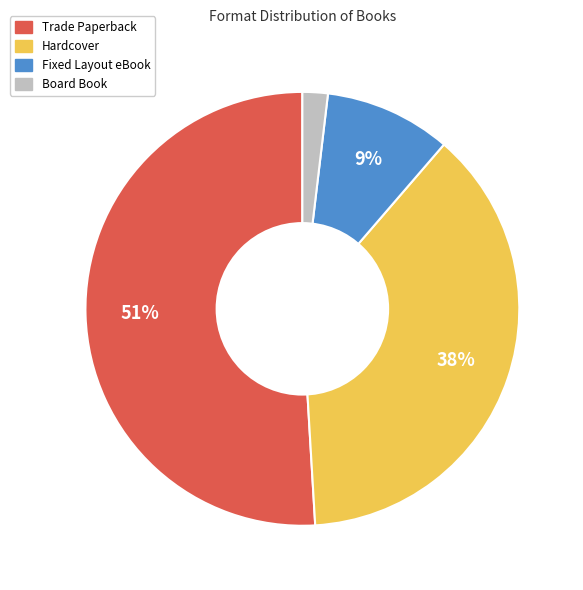

Approximately how many times larger is the value at Hardcover compared to Trade Paperback?

0.7